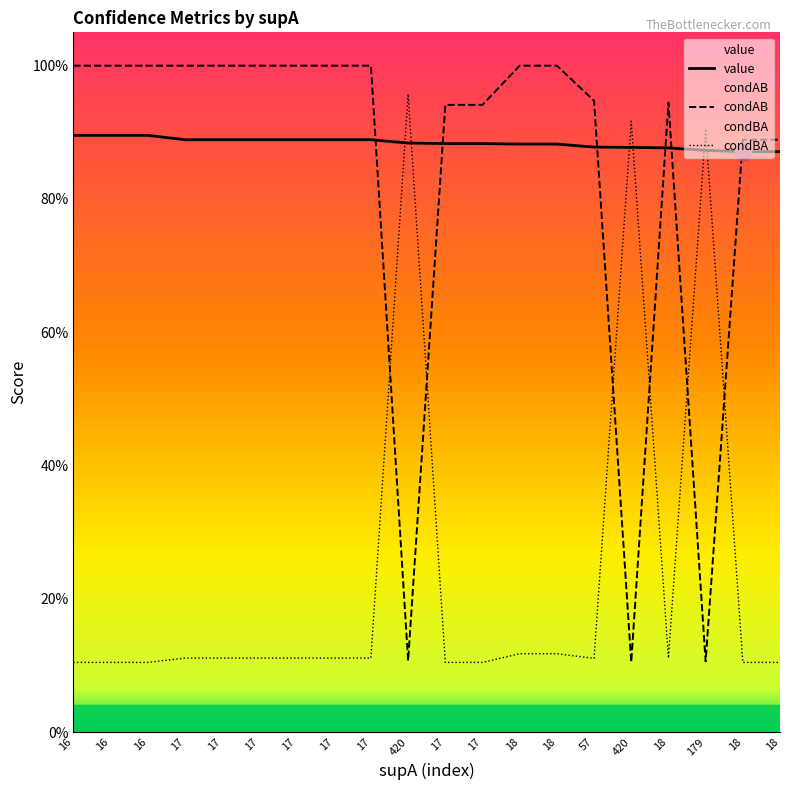

Is it true that condBA equals 0.1 at 16?

False